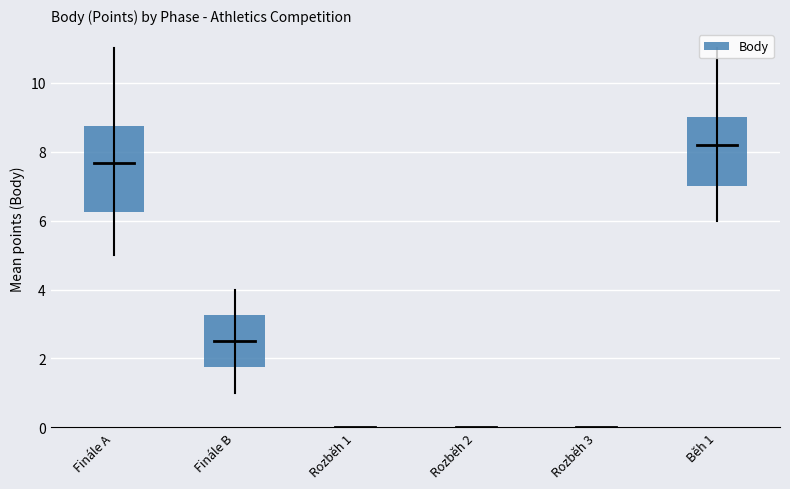

How many bars are there in total?

6